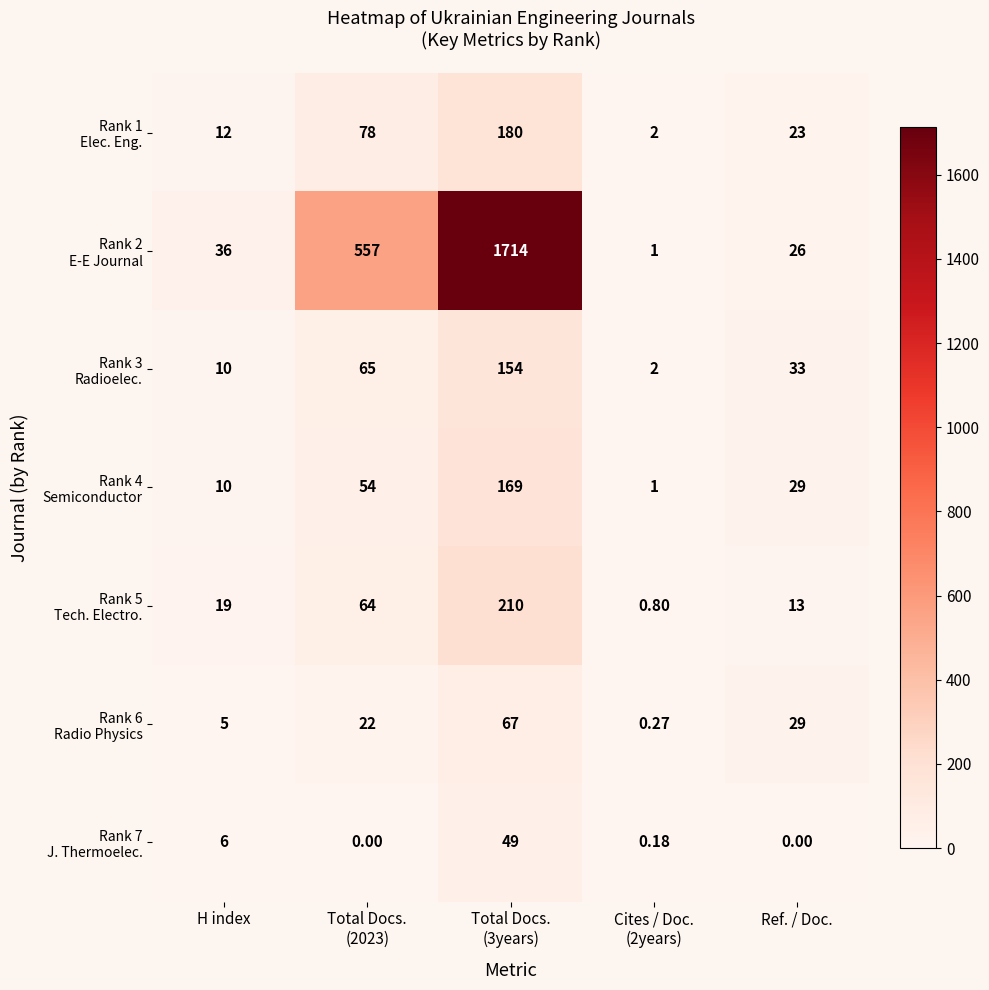

How many distinct data groups are displayed?

7